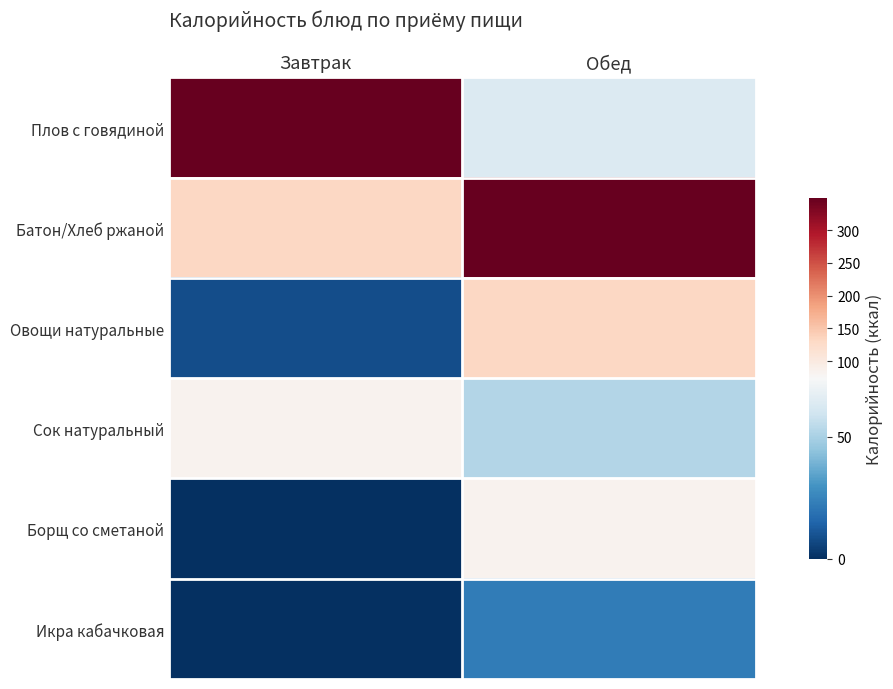

Rank the series by their maximum value, from highest to lowest.

Плов с говядиной, Батон/Хлеб ржаной, Овощи натуральные, Сок натуральный, Борщ со сметаной, Икра кабачковая